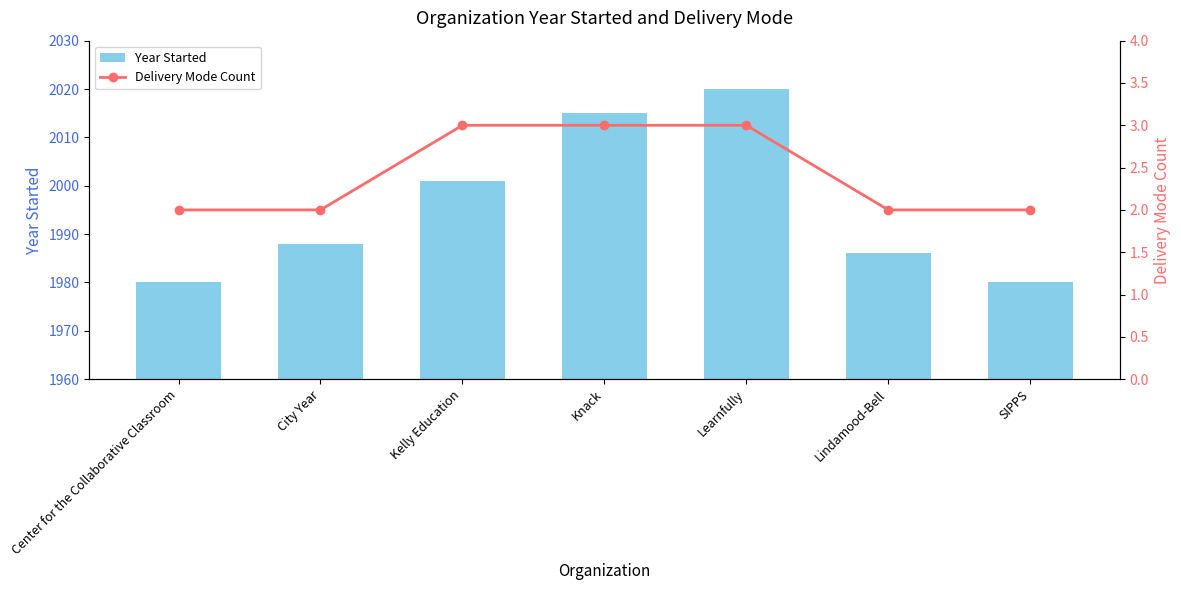

Is the value of Delivery Mode Count at Kelly Education greater than the value of Year Started at Center for the Collaborative Classroom?

No